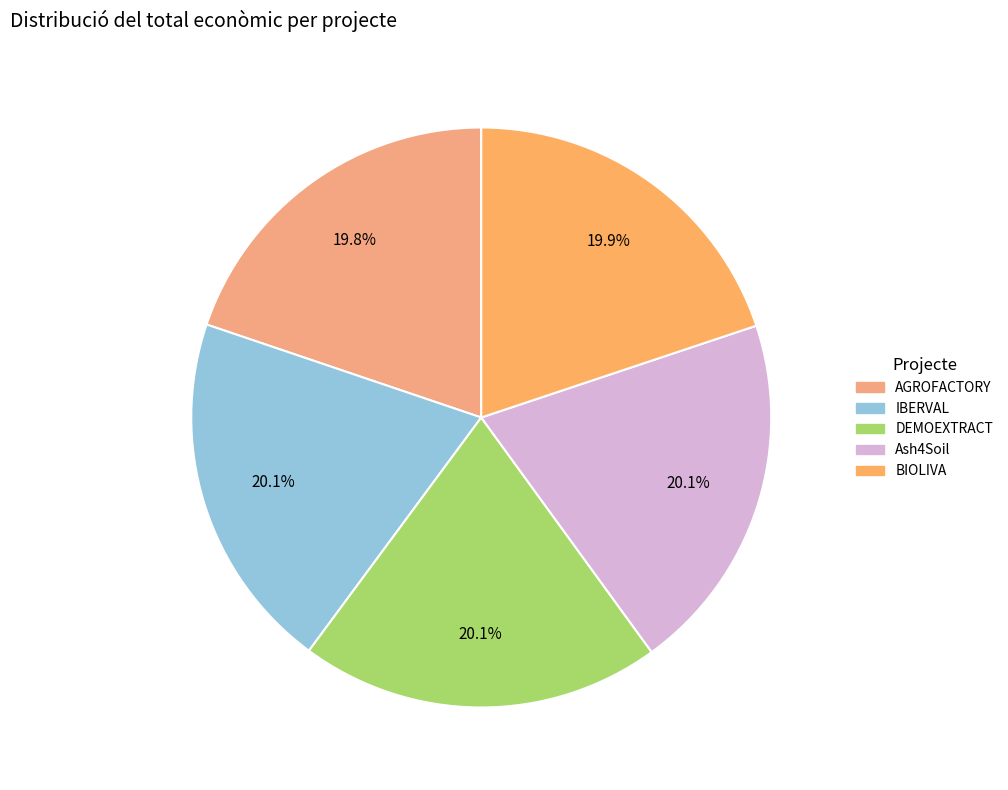

Combined, do IBERVAL and Ash4Soil account for over 50%?

No